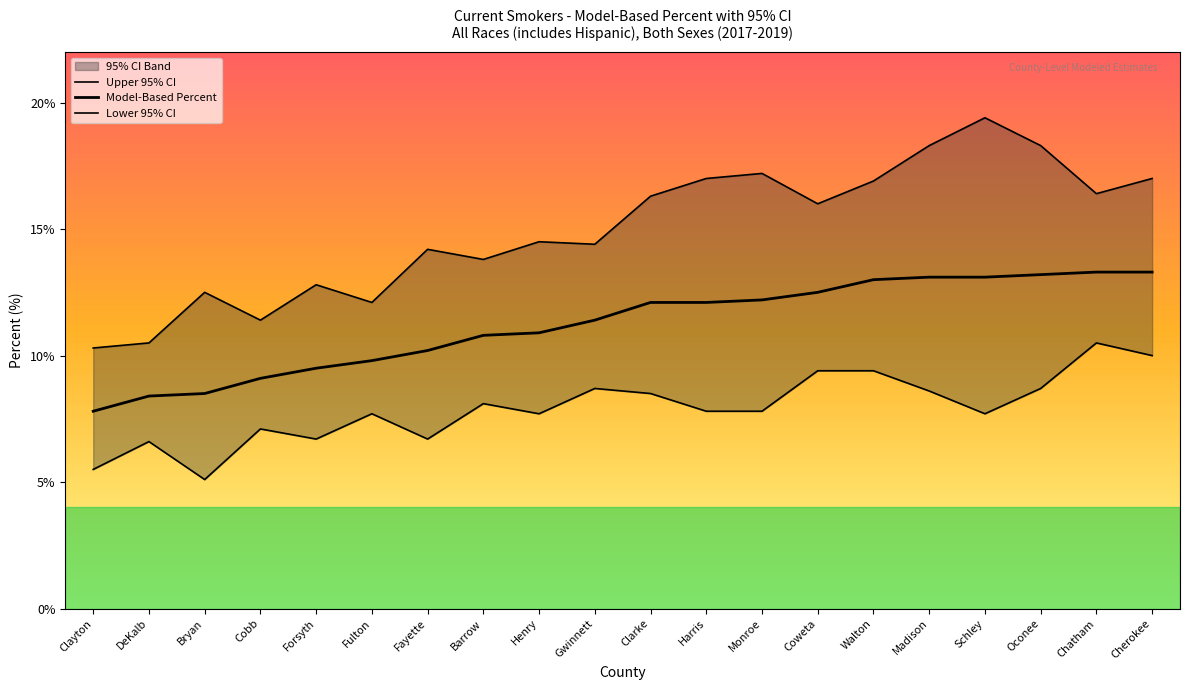

What are all the series names shown in the legend?

Upper 95% CI, Model-Based Percent, Lower 95% CI